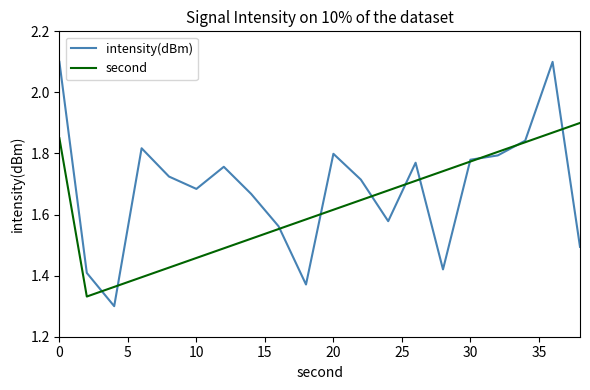

Does the chart display data point markers on the line(s)?

No